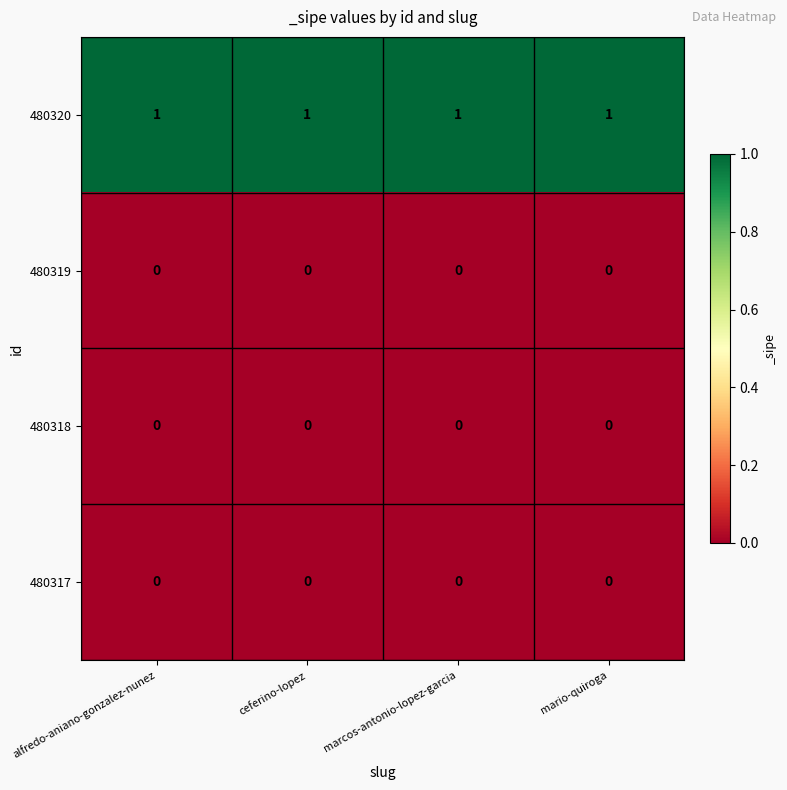

True or false: 480319 has a value of 0 at marcos-antonio-lopez-garcia.

True